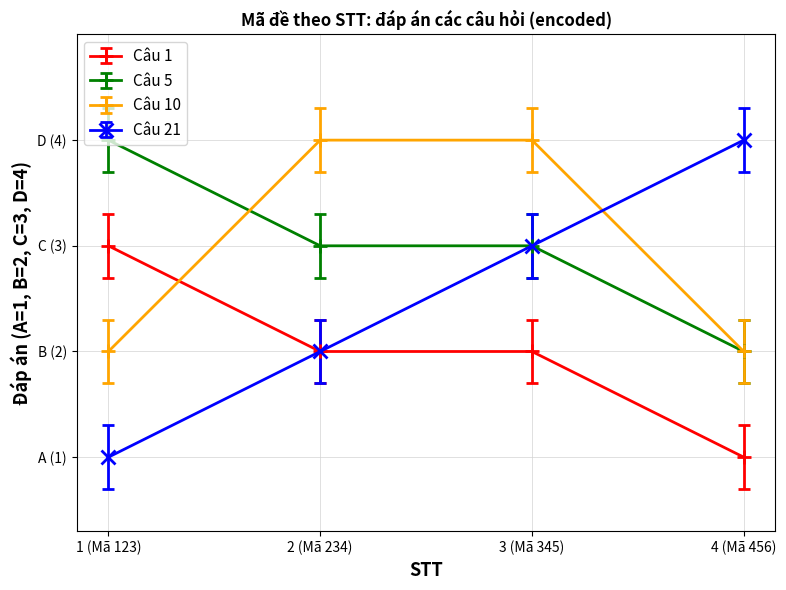

Which series has the widest spread of values?

Câu 21